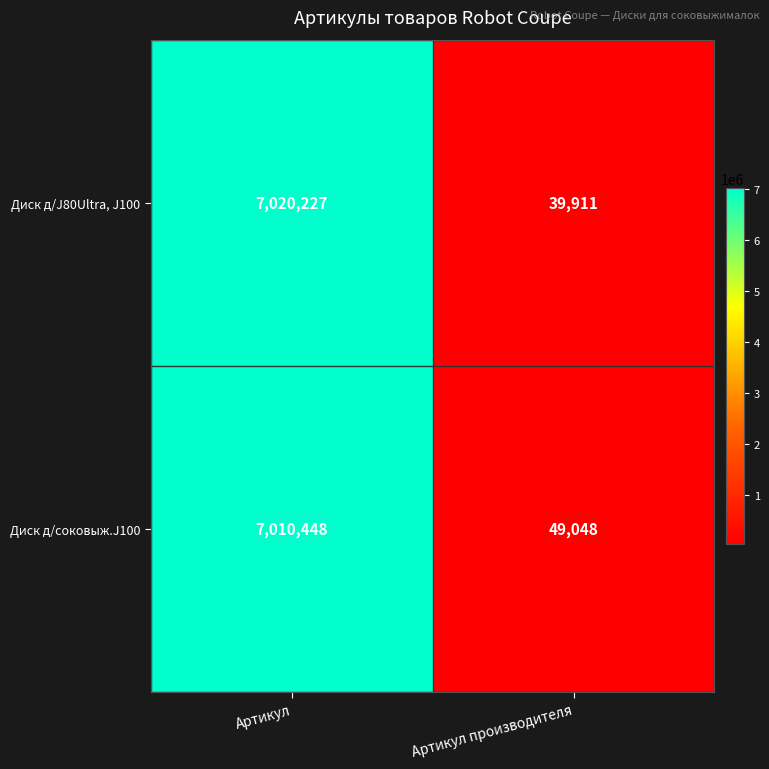

List the series in order of their peak value, highest first.

Диск д/J80Ultra, J100, Диск д/соковыж.J100